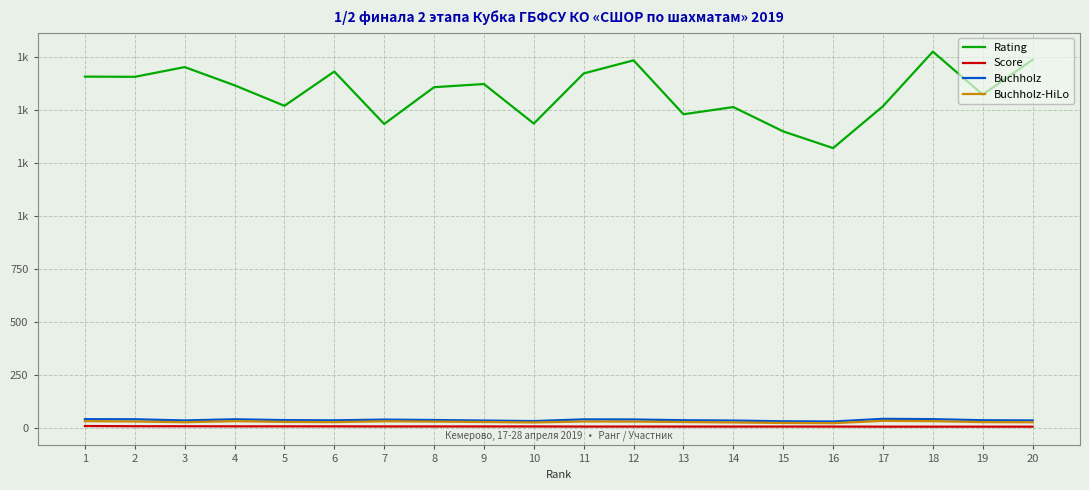

Rank the series at 19 from lowest to highest value.

Score, Buchholz-HiLo, Buchholz, Rating